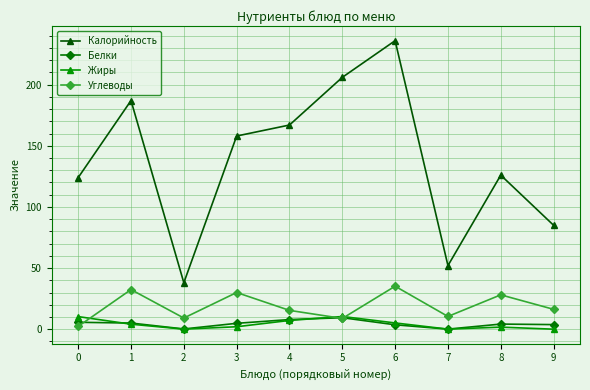

What are all the series names shown in the legend?

Калорийность, Белки, Жиры, Углеводы